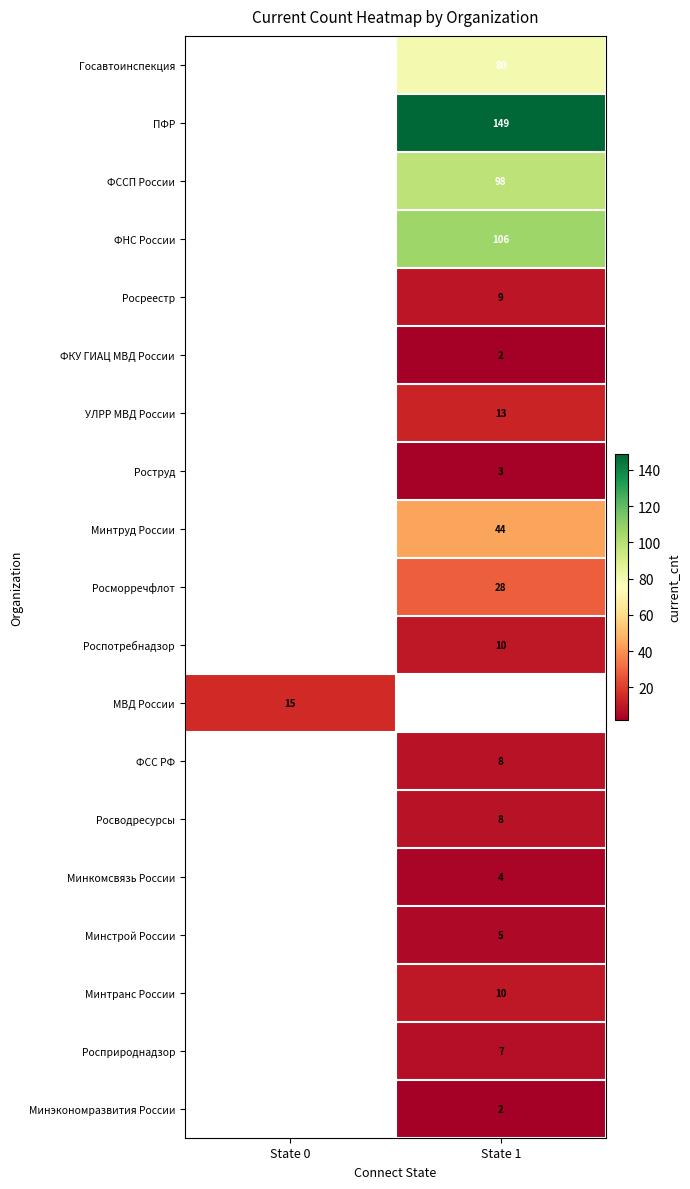

Between State 0 and State 1, which is larger?

State 1